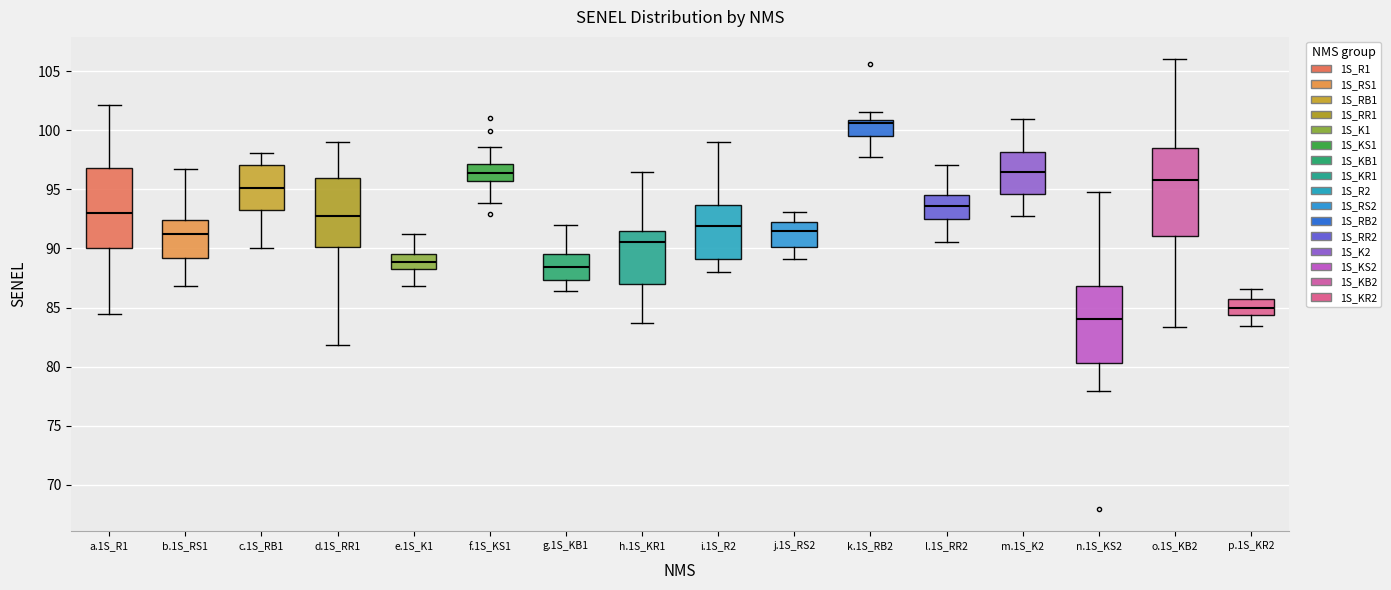

Reading left to right, transcribe this box plot: for each box, give where its median line is, the range the box spans, and where its two whiskers end, as read against the y-axis. The values are not printed on the chart, so give them approximately, as read against the axis.

a.1S_R1: median 93.0, box 90.0 to 97.0, whiskers 84.5 to 102.0
b.1S_RS1: median 91.0, box 89.0 to 92.5, whiskers 87.0 to 96.5
c.1S_RB1: median 95.0, box 93.5 to 97.0, whiskers 90.0 to 98.0
d.1S_RR1: median 92.5, box 90.0 to 96.0, whiskers 82.0 to 99.0
e.1S_K1: median 89.0, box 88.0 to 89.5, whiskers 87.0 to 91.0
f.1S_KS1: median 96.5, box 95.5 to 97.0, whiskers 94.0 to 98.5
g.1S_KB1: median 88.5, box 87.5 to 89.5, whiskers 86.5 to 92.0
h.1S_KR1: median 90.5, box 87.0 to 91.5, whiskers 83.5 to 96.5
i.1S_R2: median 92.0, box 89.0 to 93.5, whiskers 88.0 to 99.0
j.1S_RS2: median 91.5, box 90.0 to 92.0, whiskers 89.0 to 93.0
k.1S_RB2: median 100.5, box 99.5 to 101.0, whiskers 97.5 to 101.5
l.1S_RR2: median 93.5, box 92.5 to 94.5, whiskers 90.5 to 97.0
m.1S_K2: median 96.5, box 94.5 to 98.0, whiskers 92.5 to 101.0
n.1S_KS2: median 84.0, box 80.5 to 87.0, whiskers 78.0 to 95.0
o.1S_KB2: median 96.0, box 91.0 to 98.5, whiskers 83.5 to 106.0
p.1S_KR2: median 85.0, box 84.5 to 85.5, whiskers 83.5 to 86.5